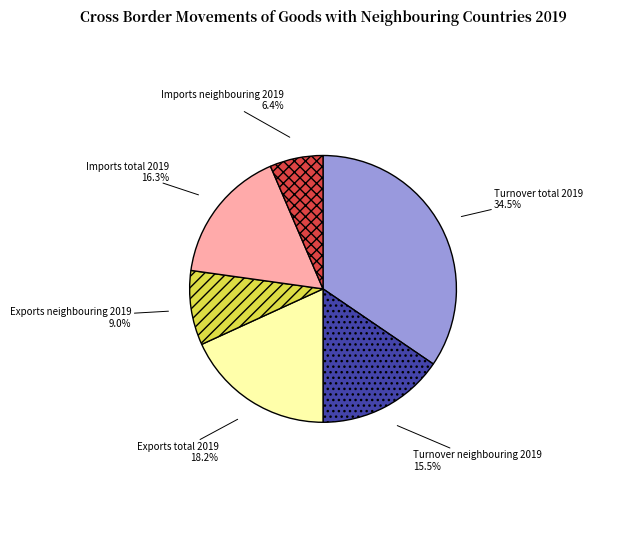

How much of the chart is everything except Turnover neighbouring 2019?

84.5%